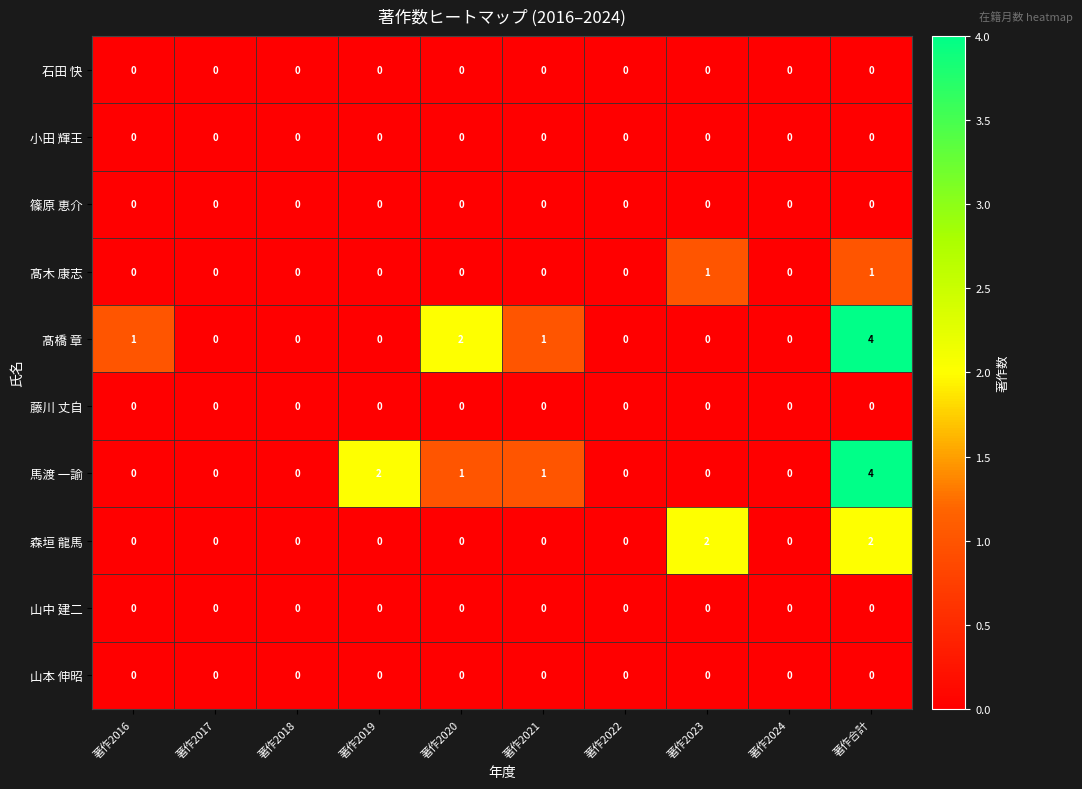

At which category is the sum across all series the highest?

著作合計